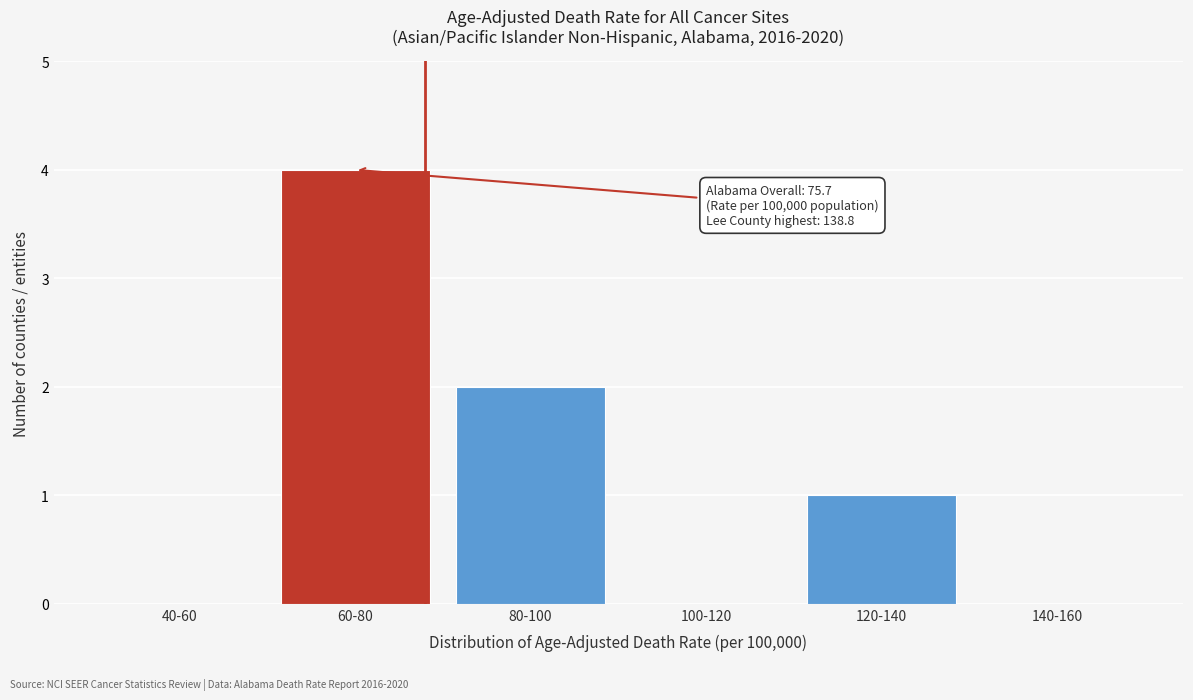

Reading left to right, extract all data points from this chart.

40-60=0	60-80=4	80-100=2	100-120=0	120-140=1	140-160=0